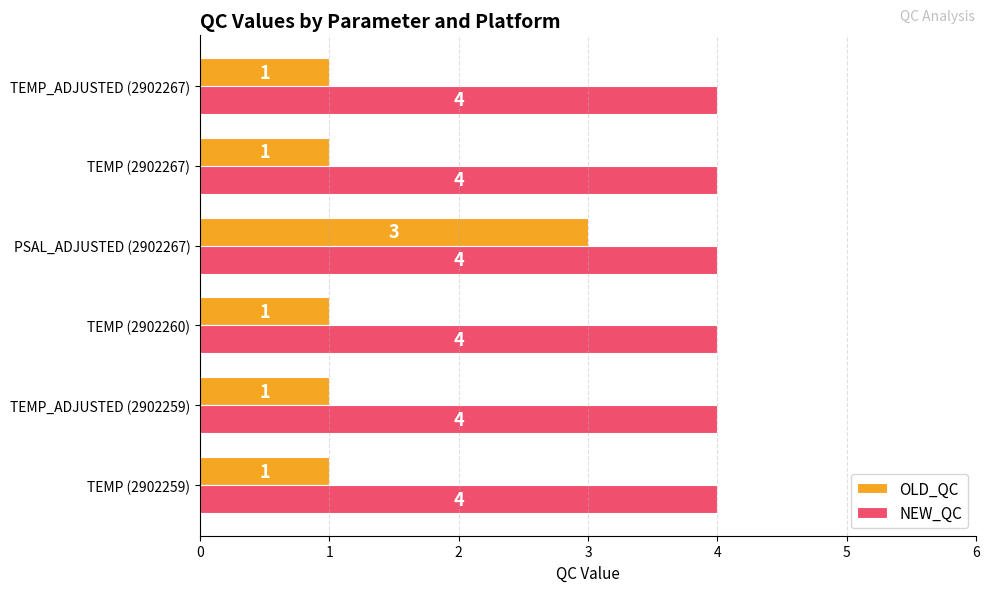

Count the OLD_QC values in the range 1 to 2.

5